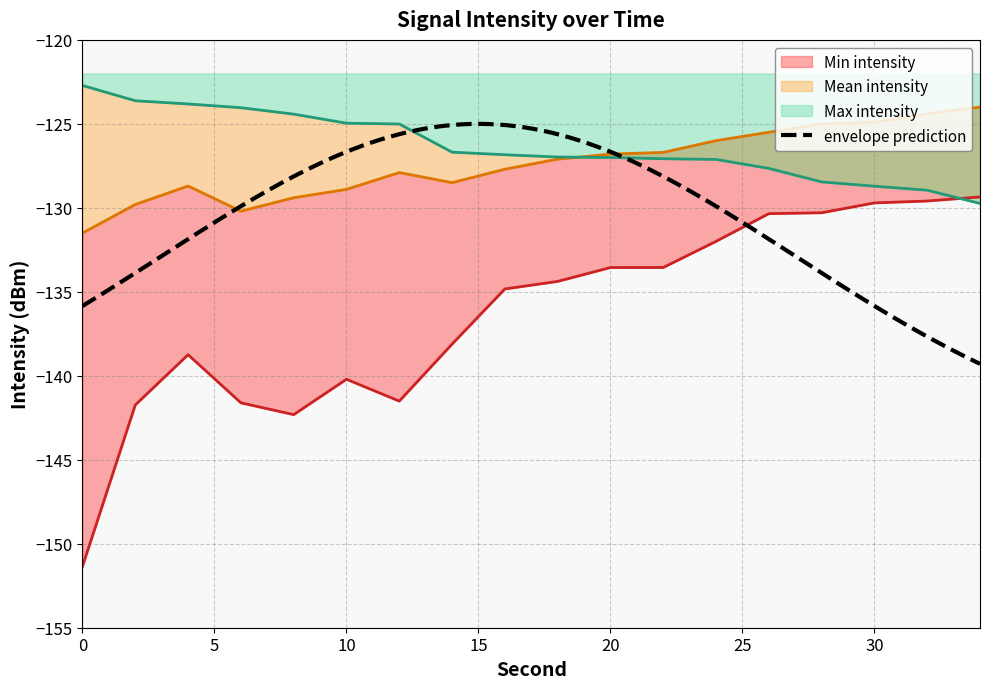

What is the value of the Min intensity point at the 16th from the left?

-129.7